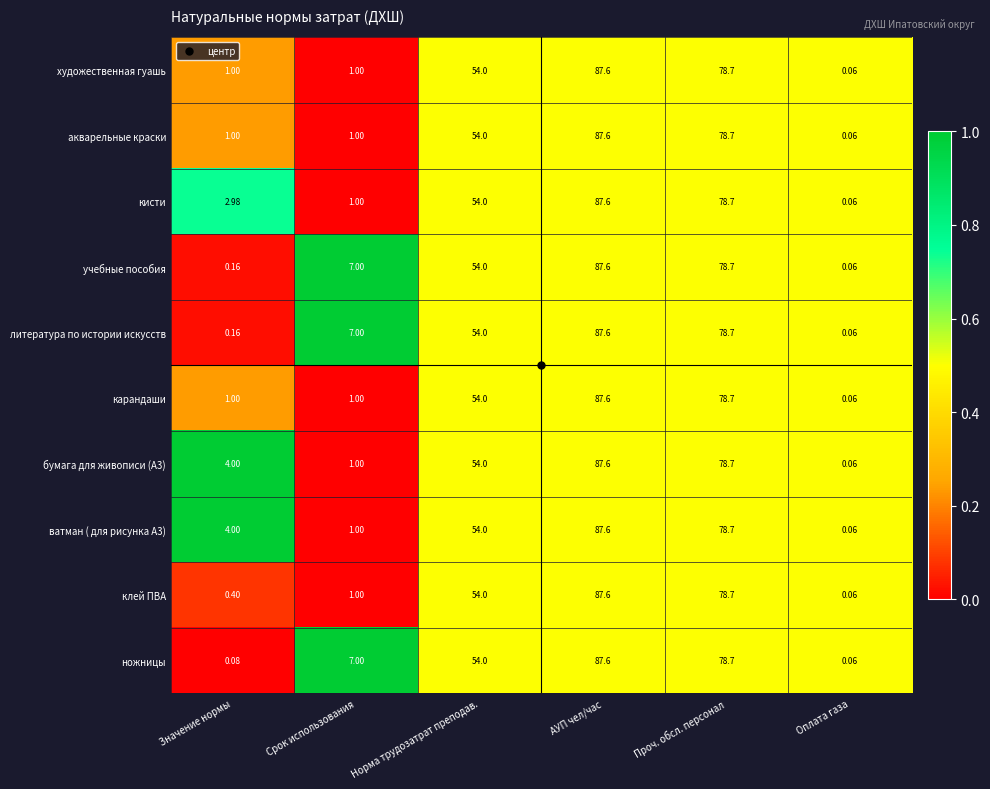

At which category is the sum across all series the highest?

АУП чел/час